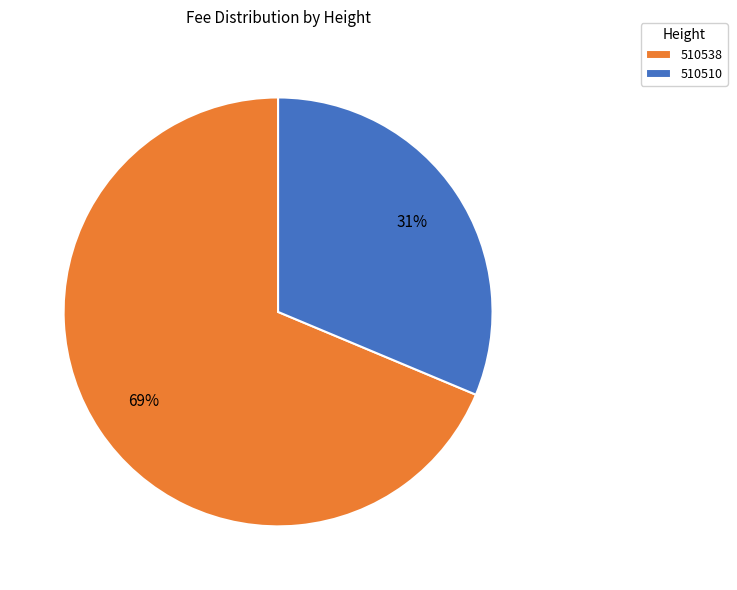

To the nearest percent, what portion does 510538 represent?

69%